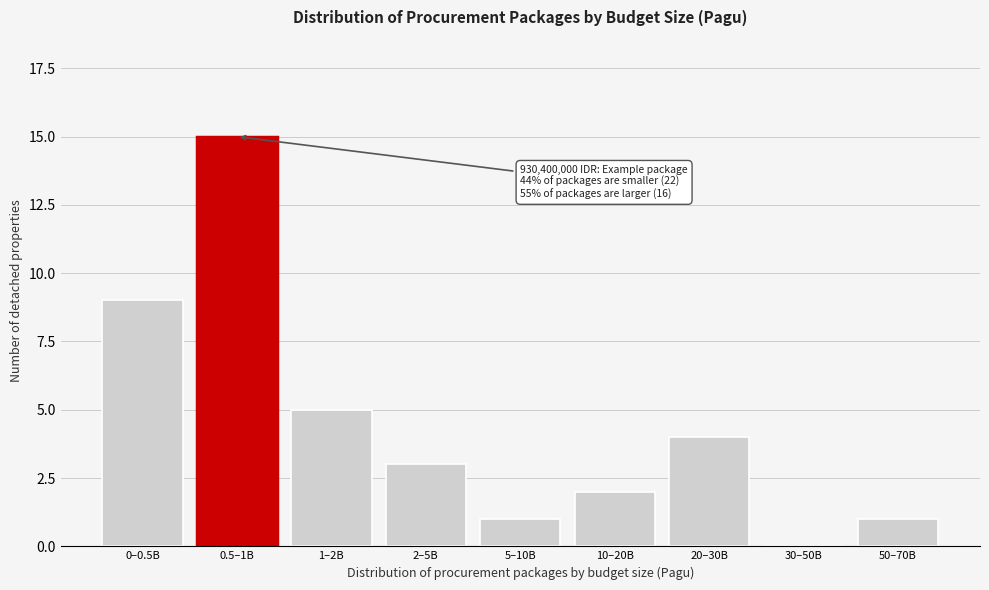

Reading left to right, extract all data points from this chart.

0–0.5B=9	0.5–1B=15	1–2B=5	2–5B=3	5–10B=1	10–20B=2	20–30B=4	30–50B=0	50–70B=1